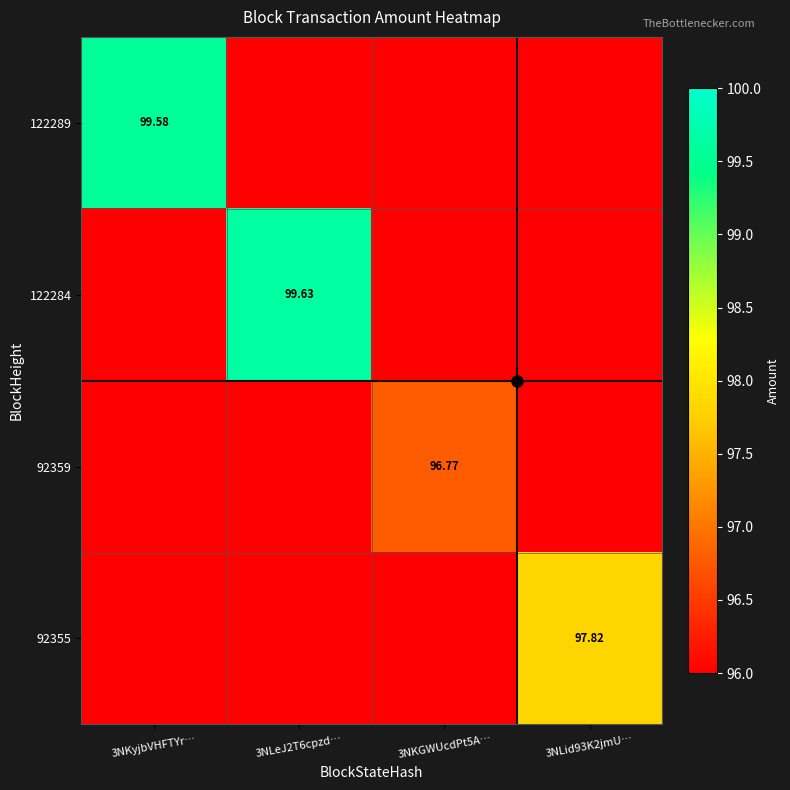

How many data points in 122284 are above 0?

1